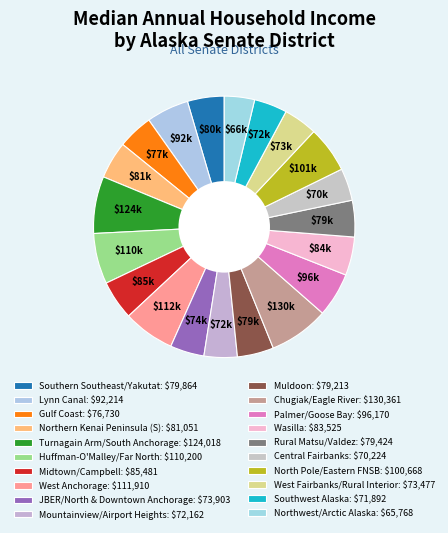

To the nearest percent, what portion does Gulf Coast represent?

4%